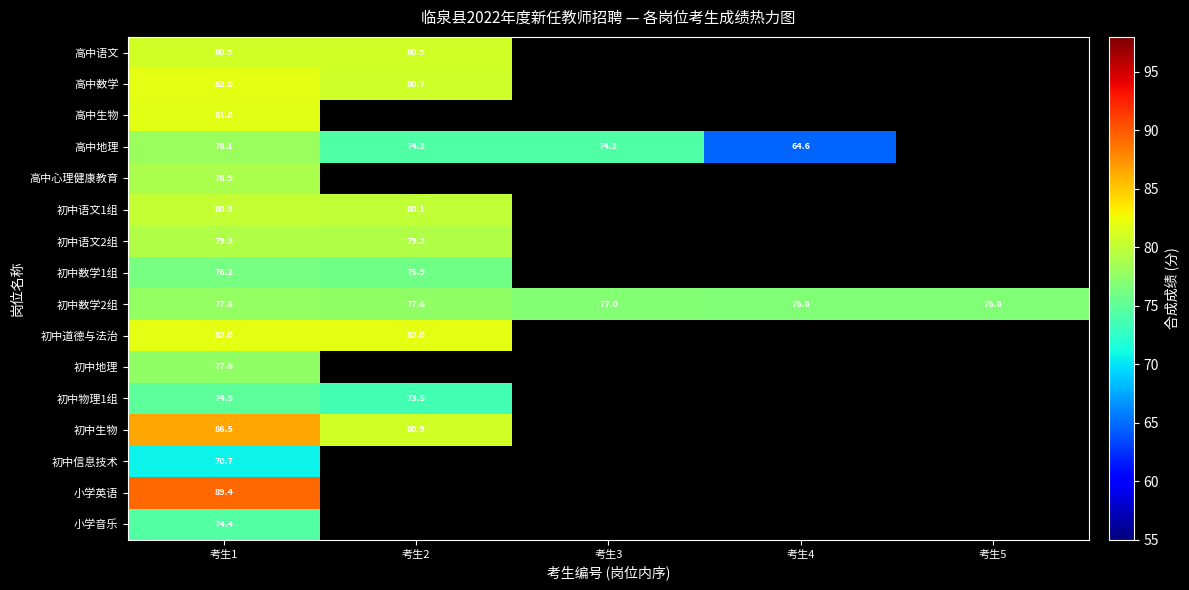

The value of 初中道德与法治 at 考生1 is 82.0. True or false?

True